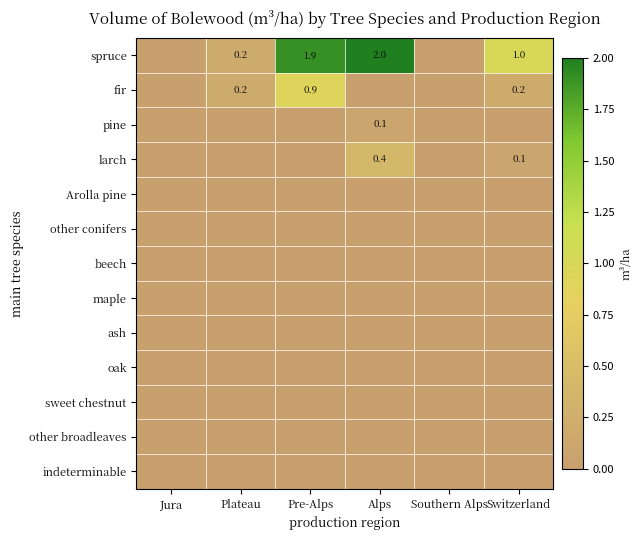

At Southern Alps, list the series in order from smallest to largest.

spruce, fir, pine, larch, Arolla pine, other conifers, beech, maple, ash, oak, sweet chestnut, other broadleaves, indeterminable